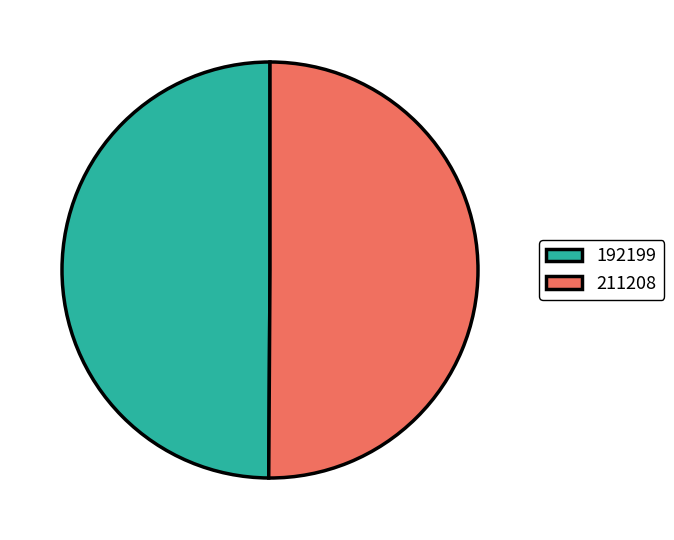

Approximately how many times larger is the value at 211208 compared to 192199?

1.0